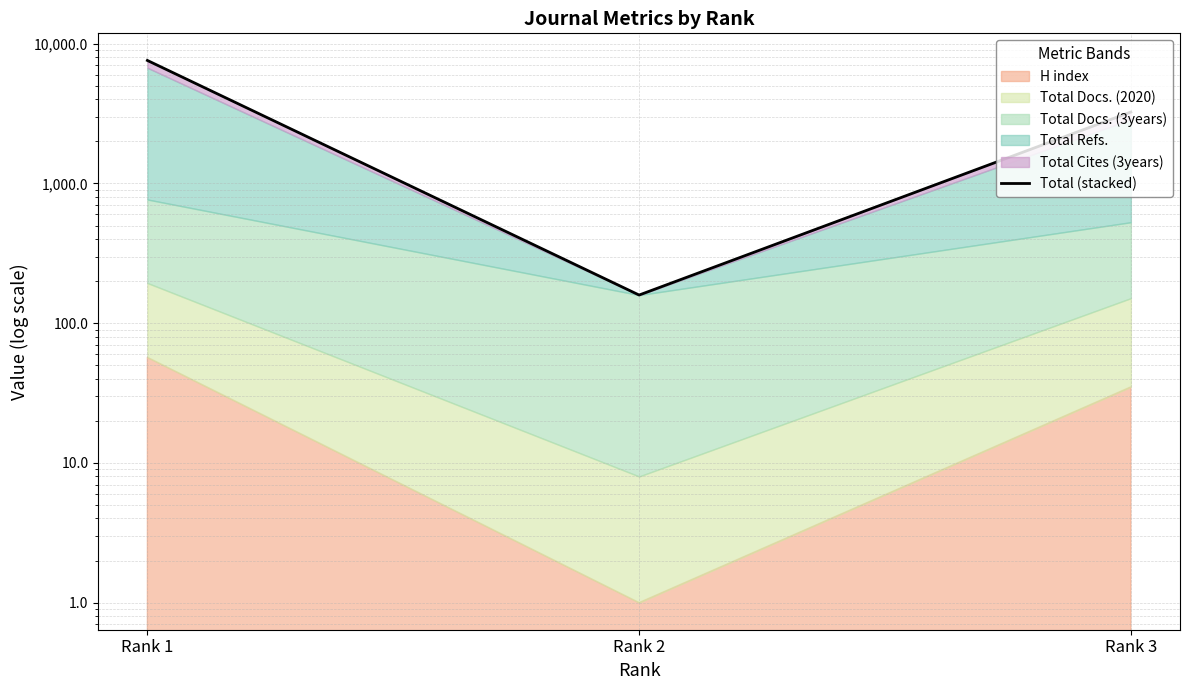

What is the change in value from Rank 1 to Rank 3?

-4349